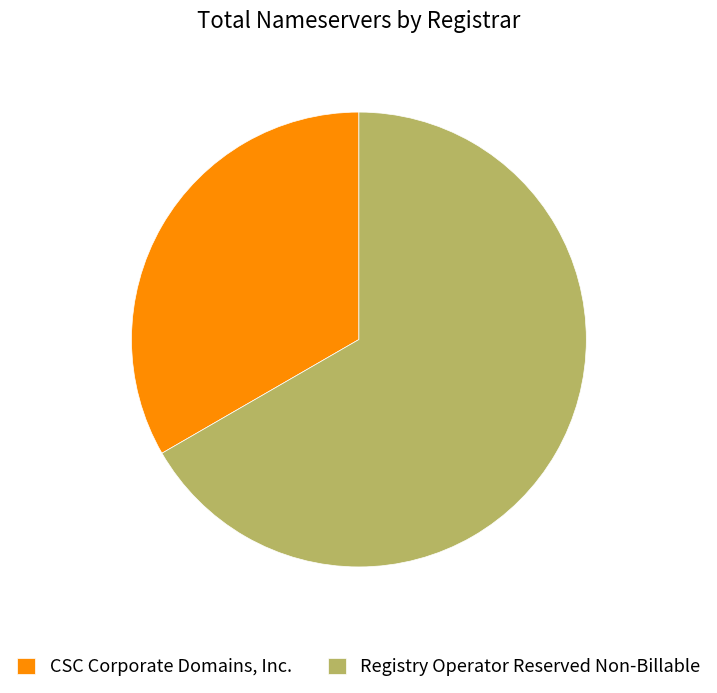

How many slices are in this pie chart?

2